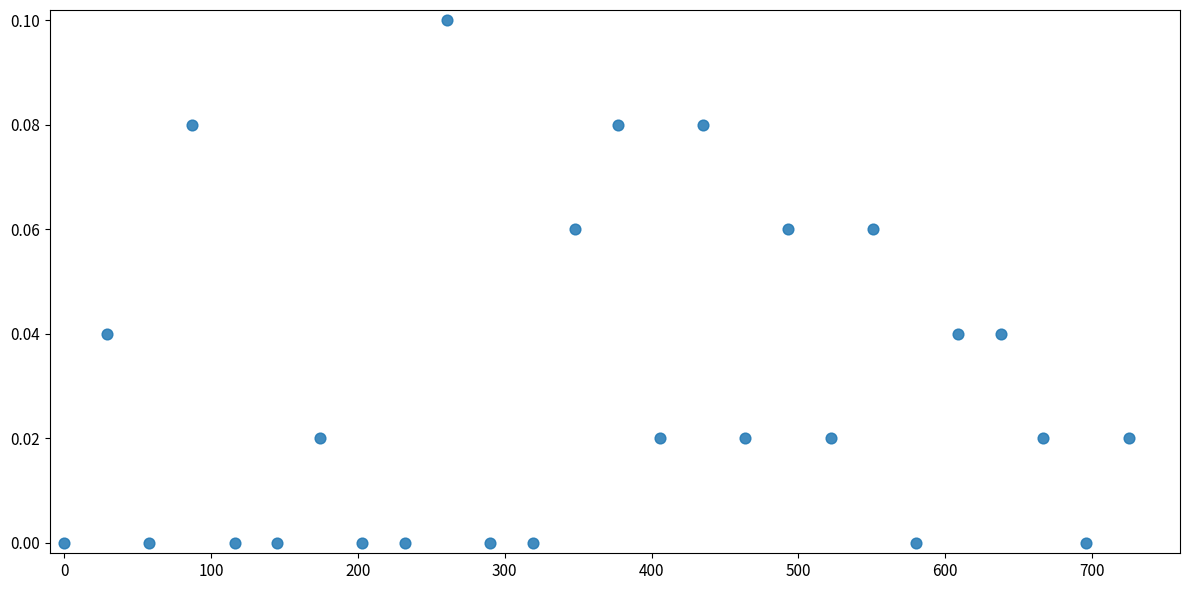

What is the range of X values (max minus min)?

725.0